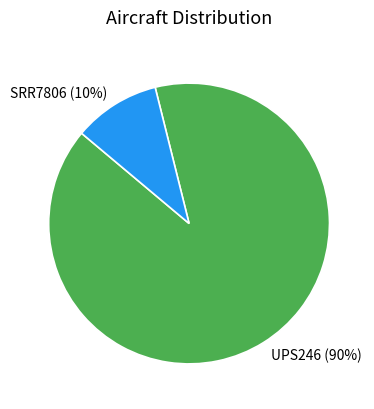

Which slice is the smallest?

SRR7806